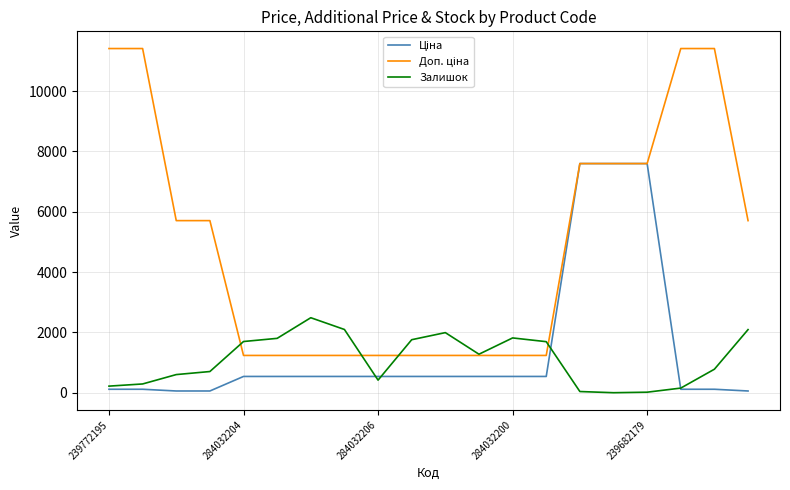

What is the maximum value shown in the chart?

11410.0